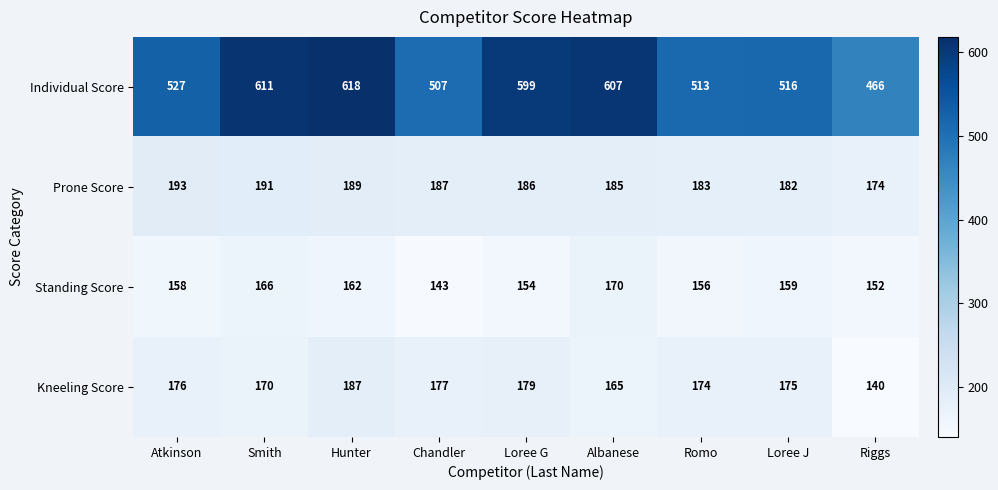

What is the difference between the highest and lowest values at Riggs?

326